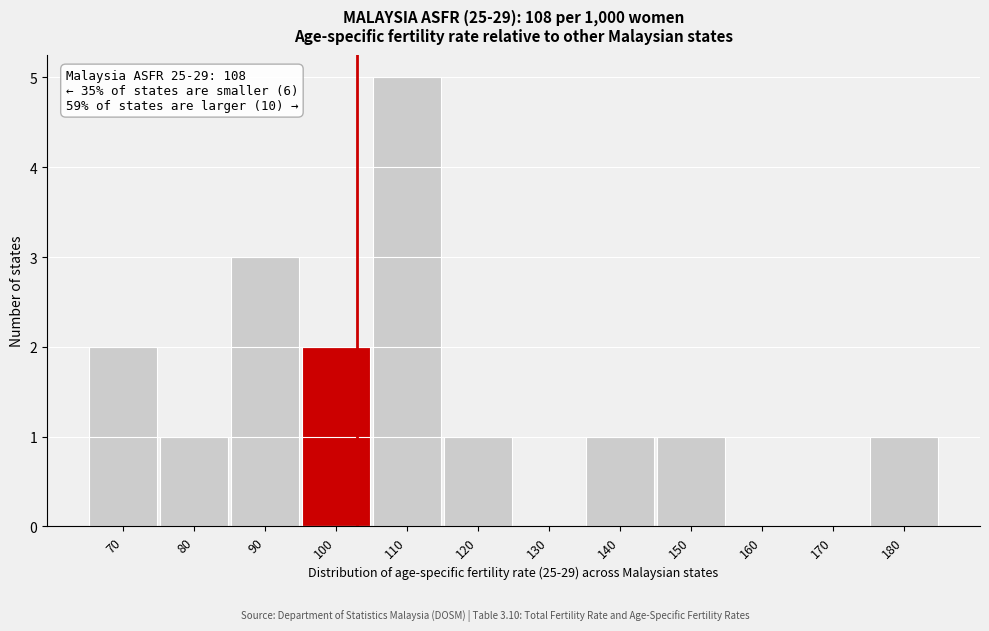

Reading left to right, transcribe all the data shown in this chart.

70=2	80=1	90=3	100=2	110=5	120=1	130=0	140=1	150=1	160=0	170=0	180=1